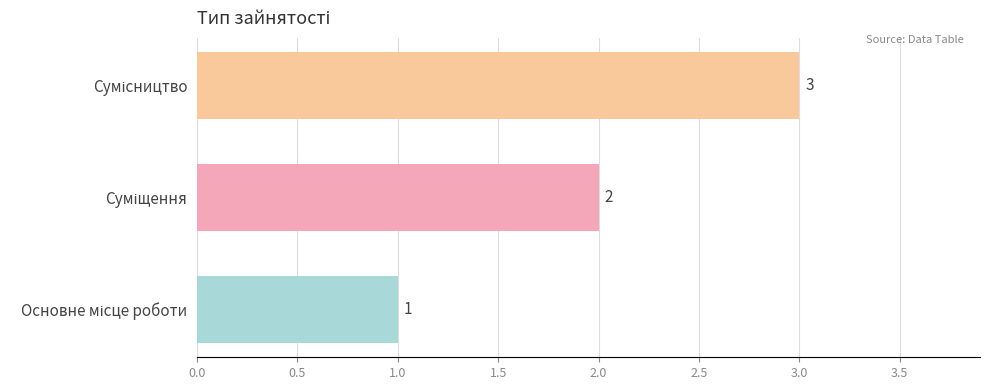

What is the maximum value shown in the chart?

3